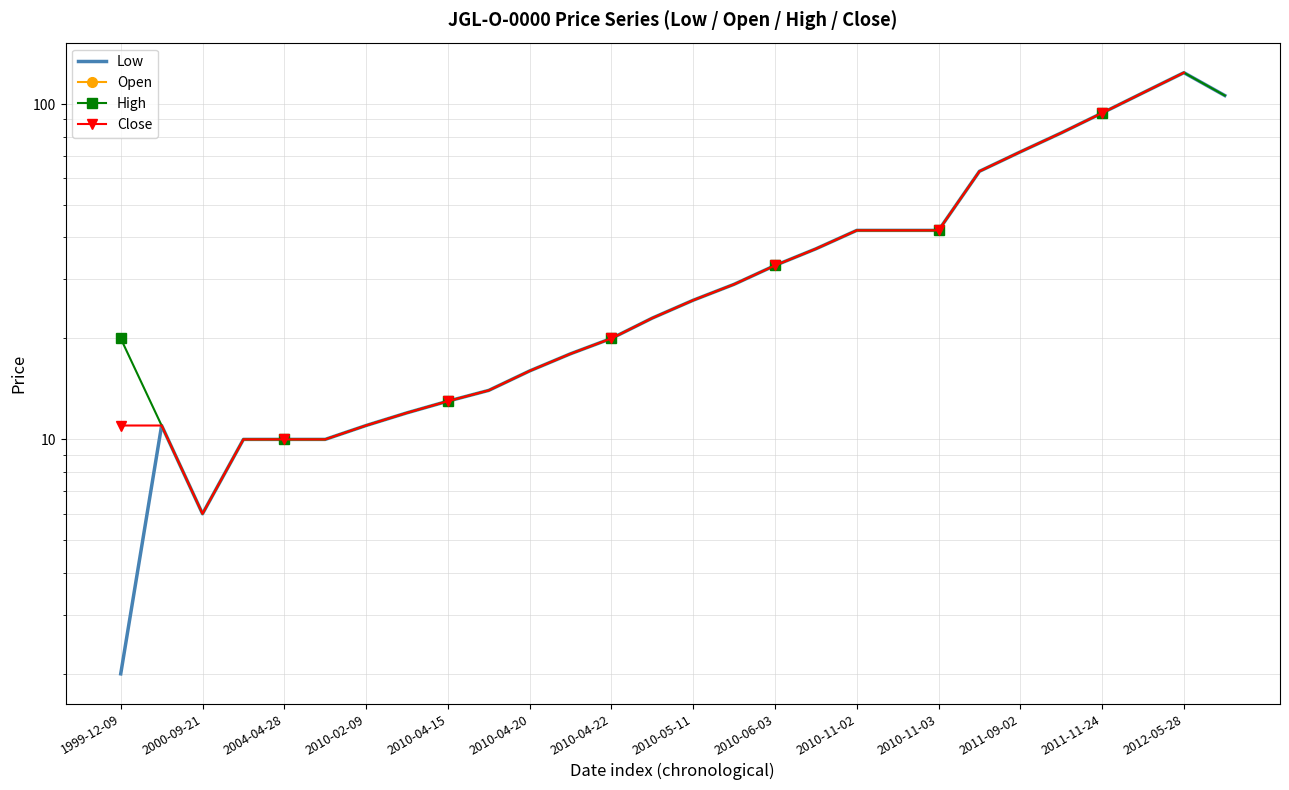

True or false: Close and Open cross at least once.

False